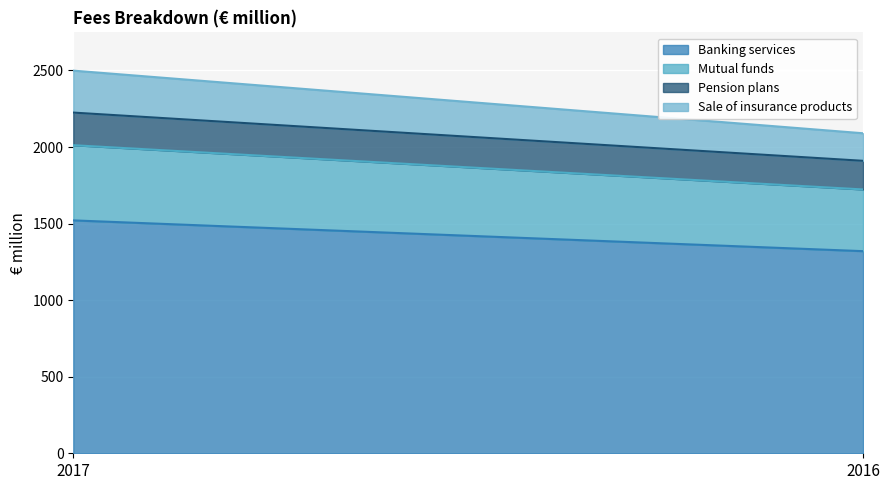

What is the average value of the Pension plans series?

200